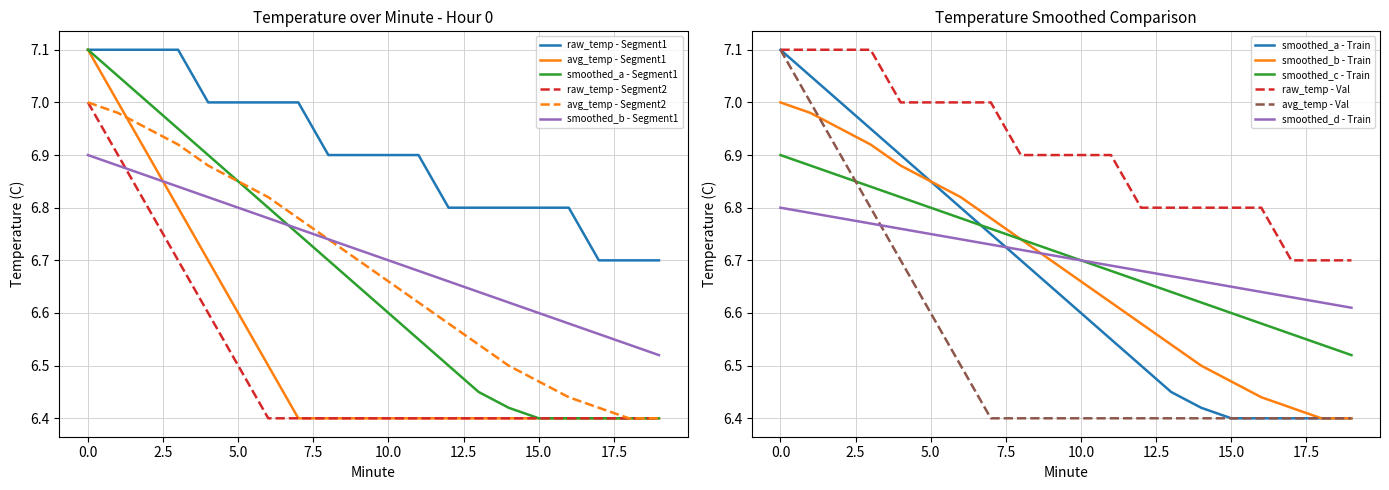

What is the maximum value for avg_temp - Segment1?

7.1